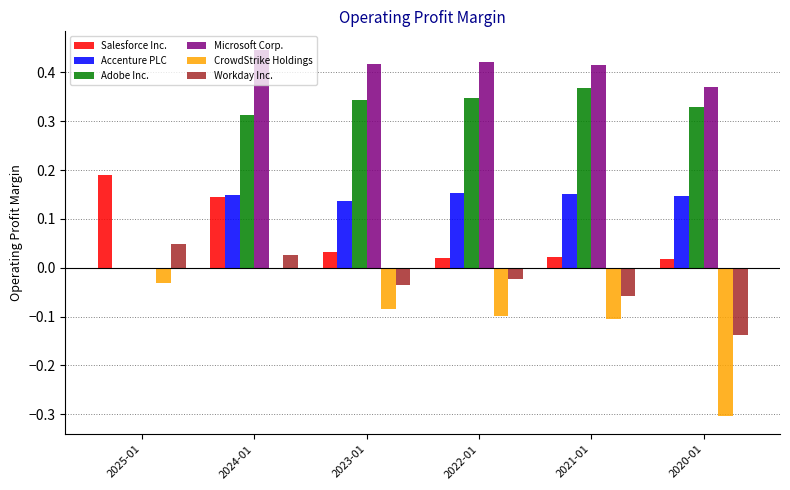

Which series changed the most between 2023-01 and 2020-01?

CrowdStrike Holdings